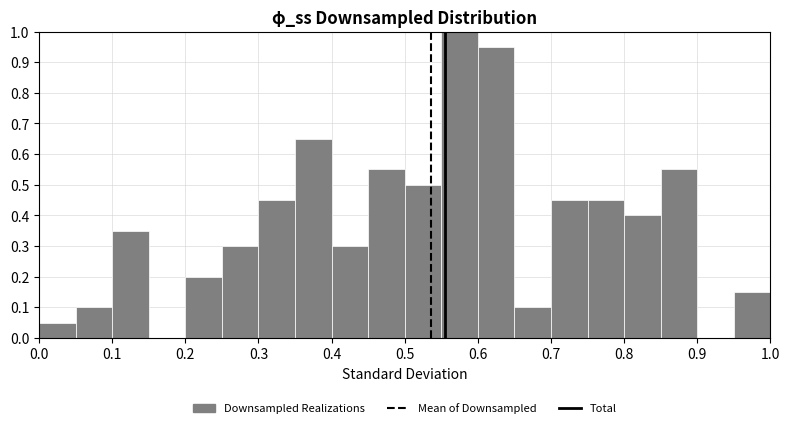

Over which range of the x-axis is the bar tallest?

0.55 to 0.60